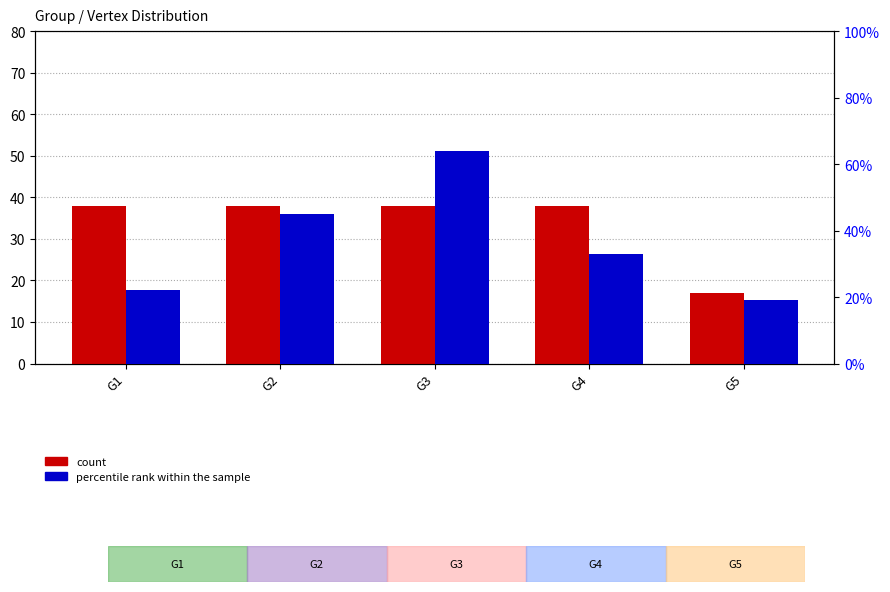

Which series changed the most between G2 and G3?

percentile rank within the sample